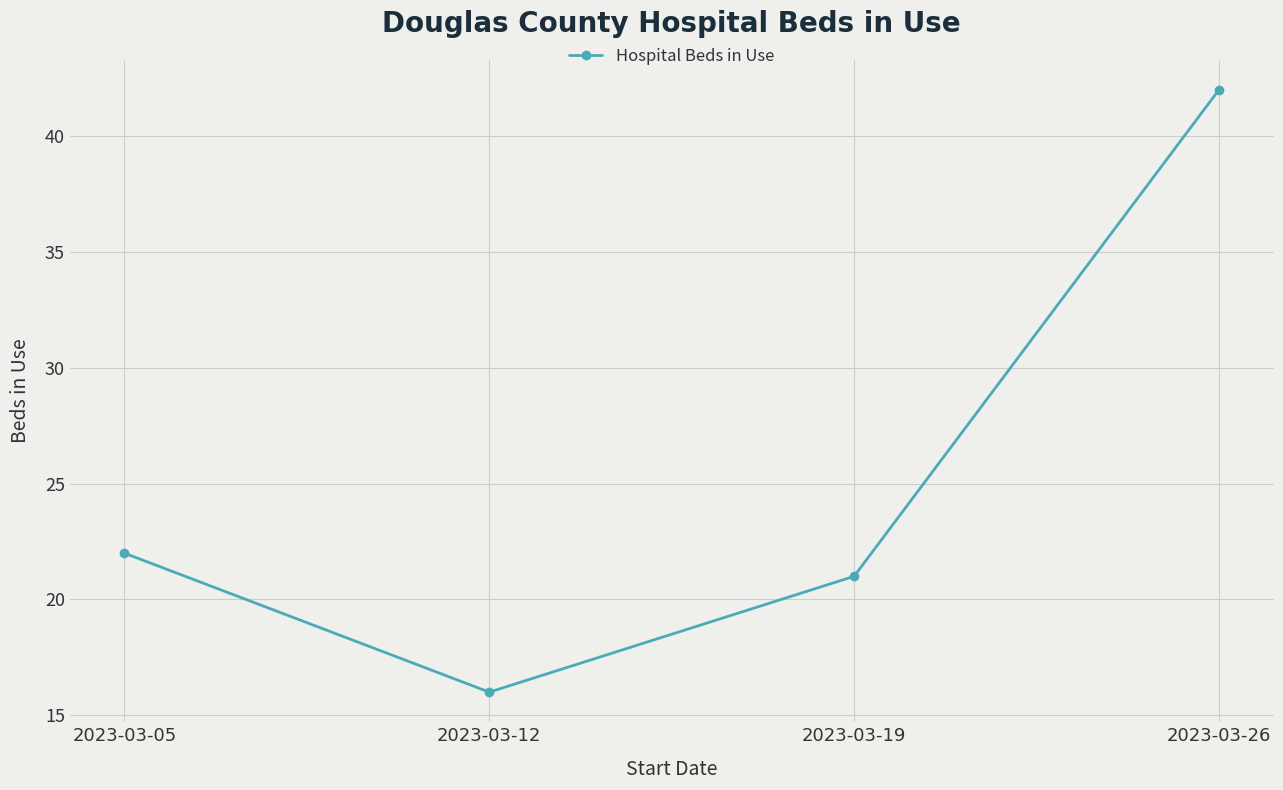

Reading left to right, what are all the values shown in this chart?

2023-03-05=22	2023-03-12=16	2023-03-19=21	2023-03-26=42